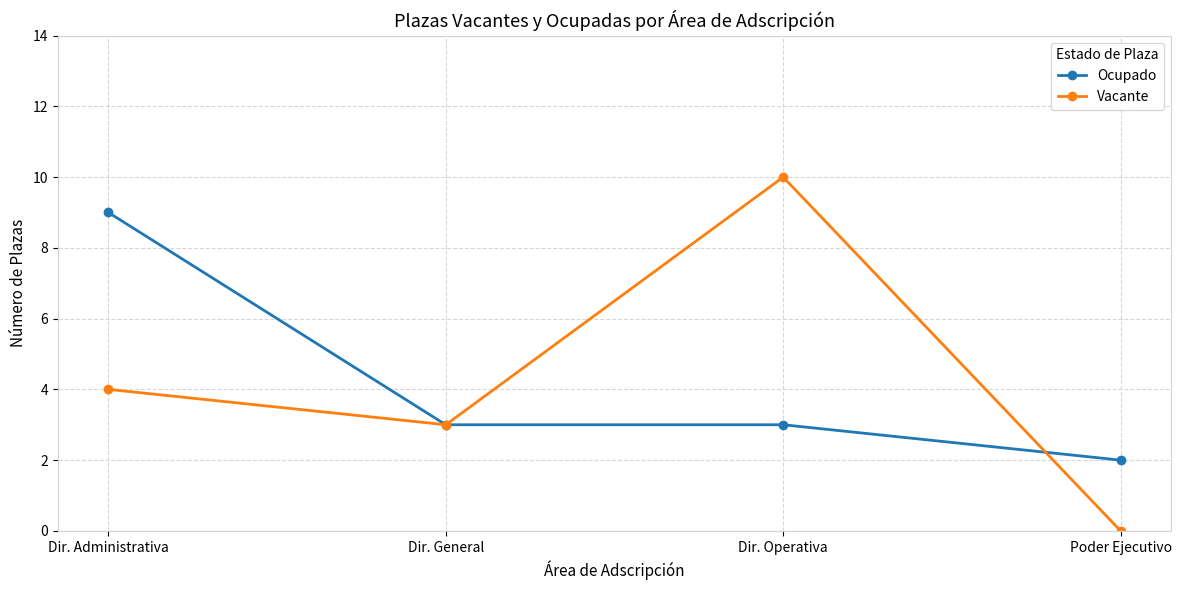

What is the label of the 1st point from the left?

Dir. Administrativa